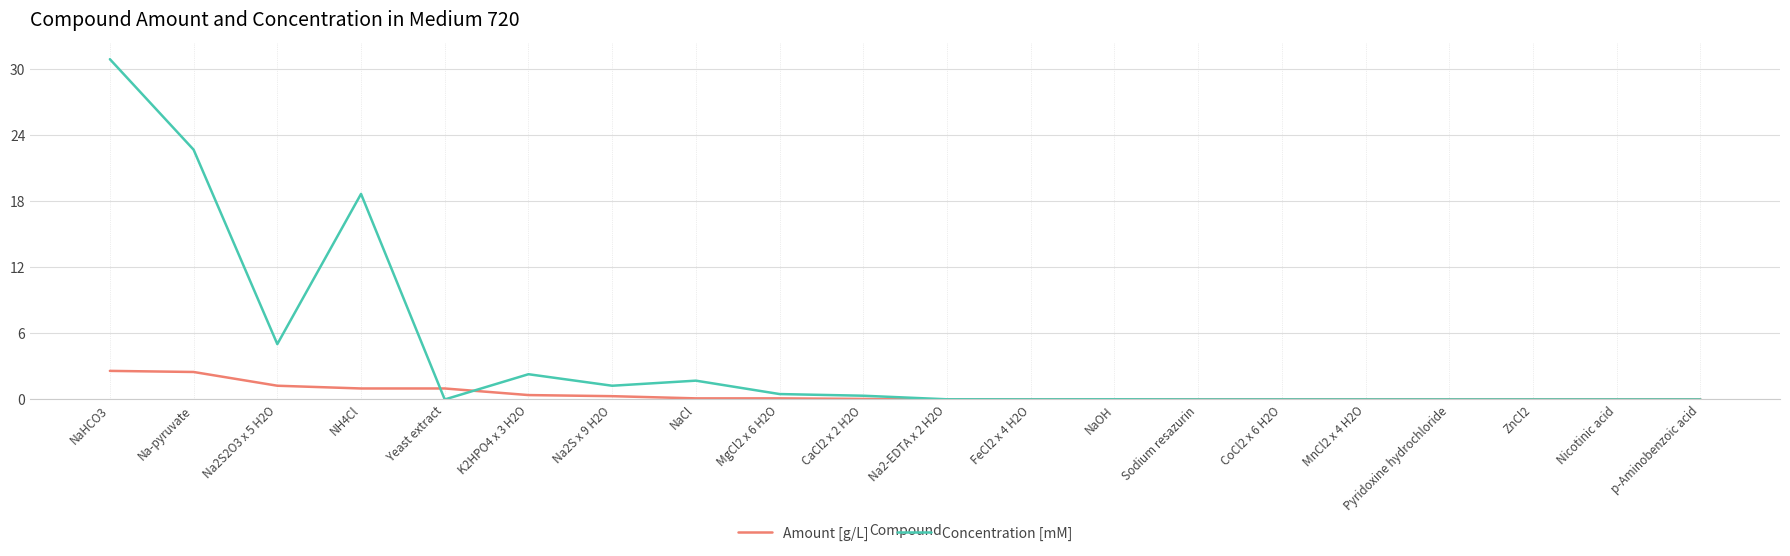

What are all the series names shown in the legend?

Amount [g/L], Concentration [mM]